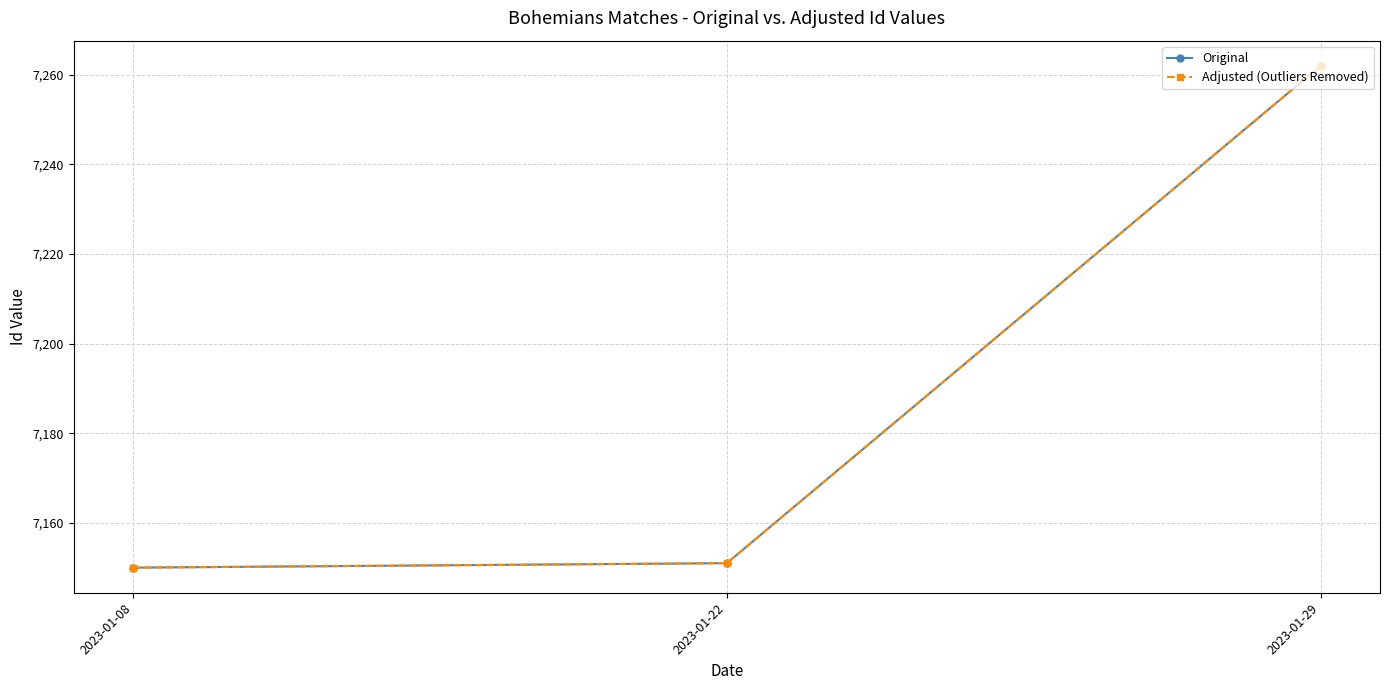

List the labels in order of Original value, smallest first.

2023-01-08, 2023-01-22, 2023-01-29